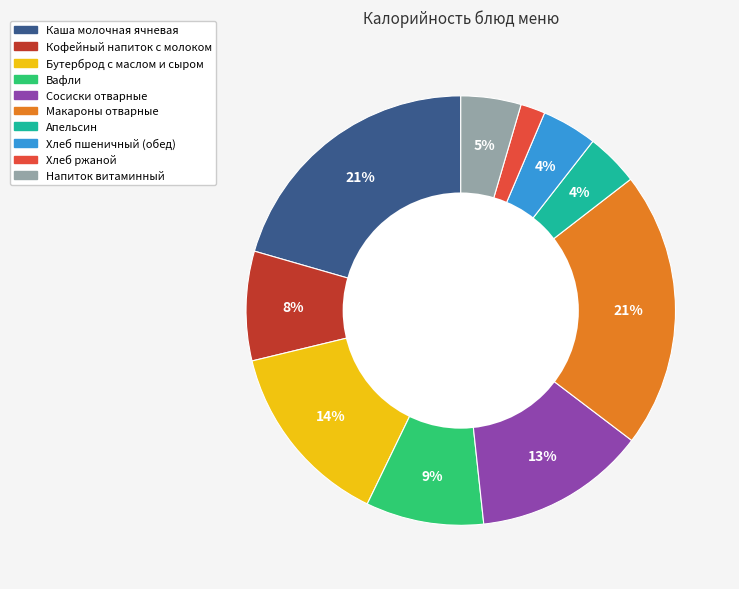

To the nearest percent, what portion does Каша молочная ячневая represent?

21%